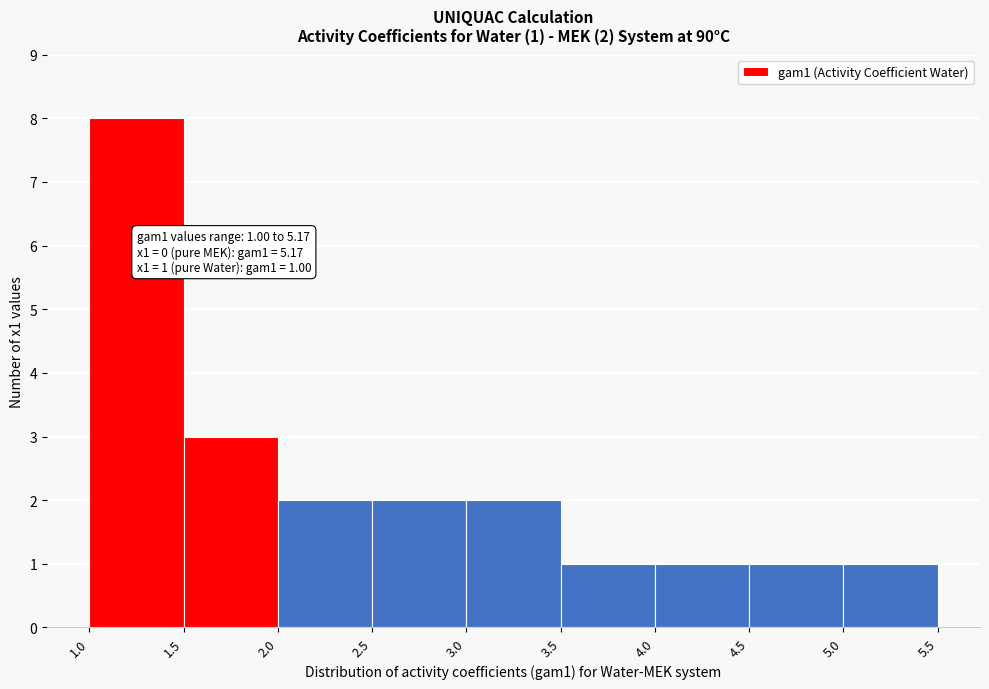

Over which range of the x-axis is the bar tallest?

1.0 to 1.5